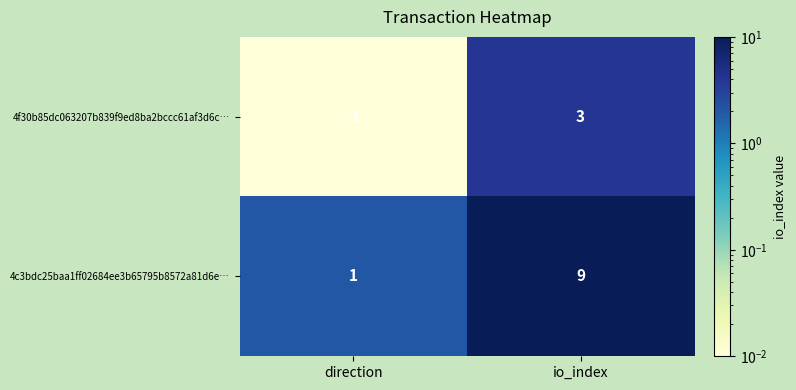

List the series in order of their peak value, highest first.

4c3bdc25baa1ff02684ee3b65795b8572a81d6e…, 4f30b85dc063207b839f9ed8ba2bccc61af3d6c…